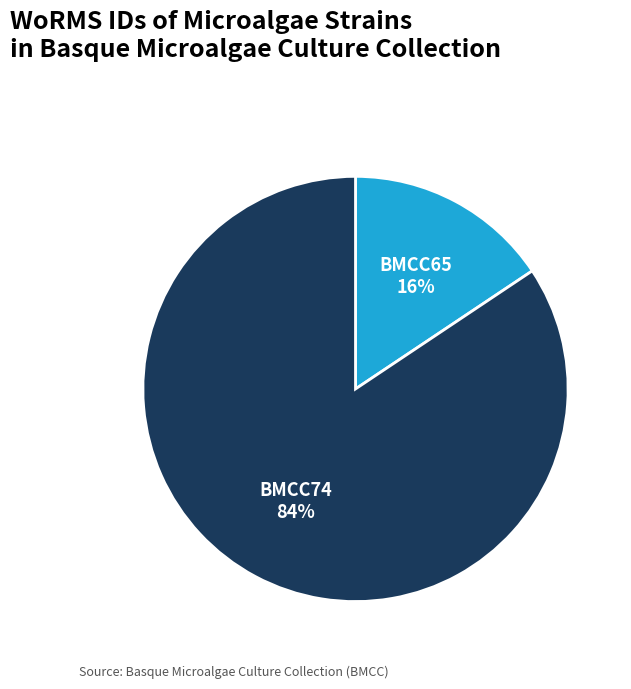

How many slices are in this pie chart?

2